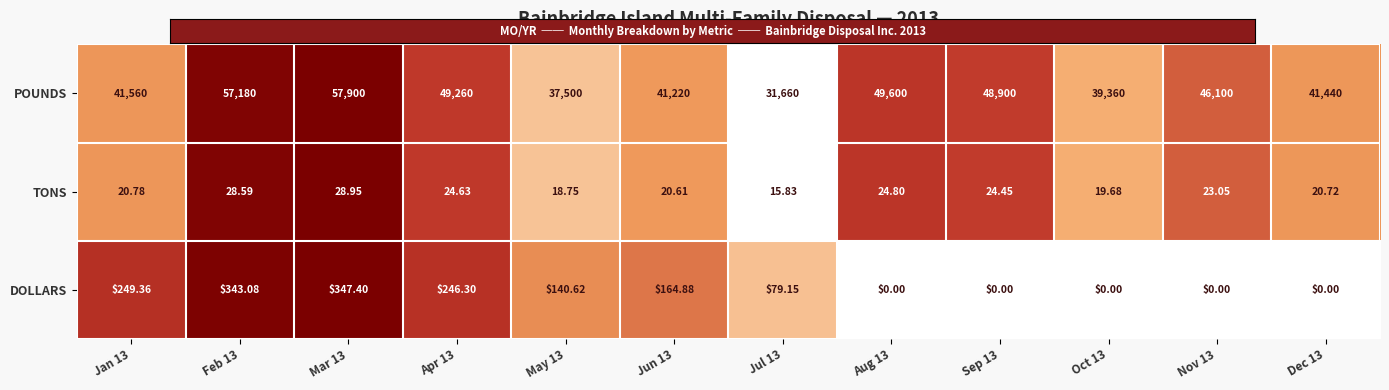

What is the maximum value shown in the chart?

57900.0